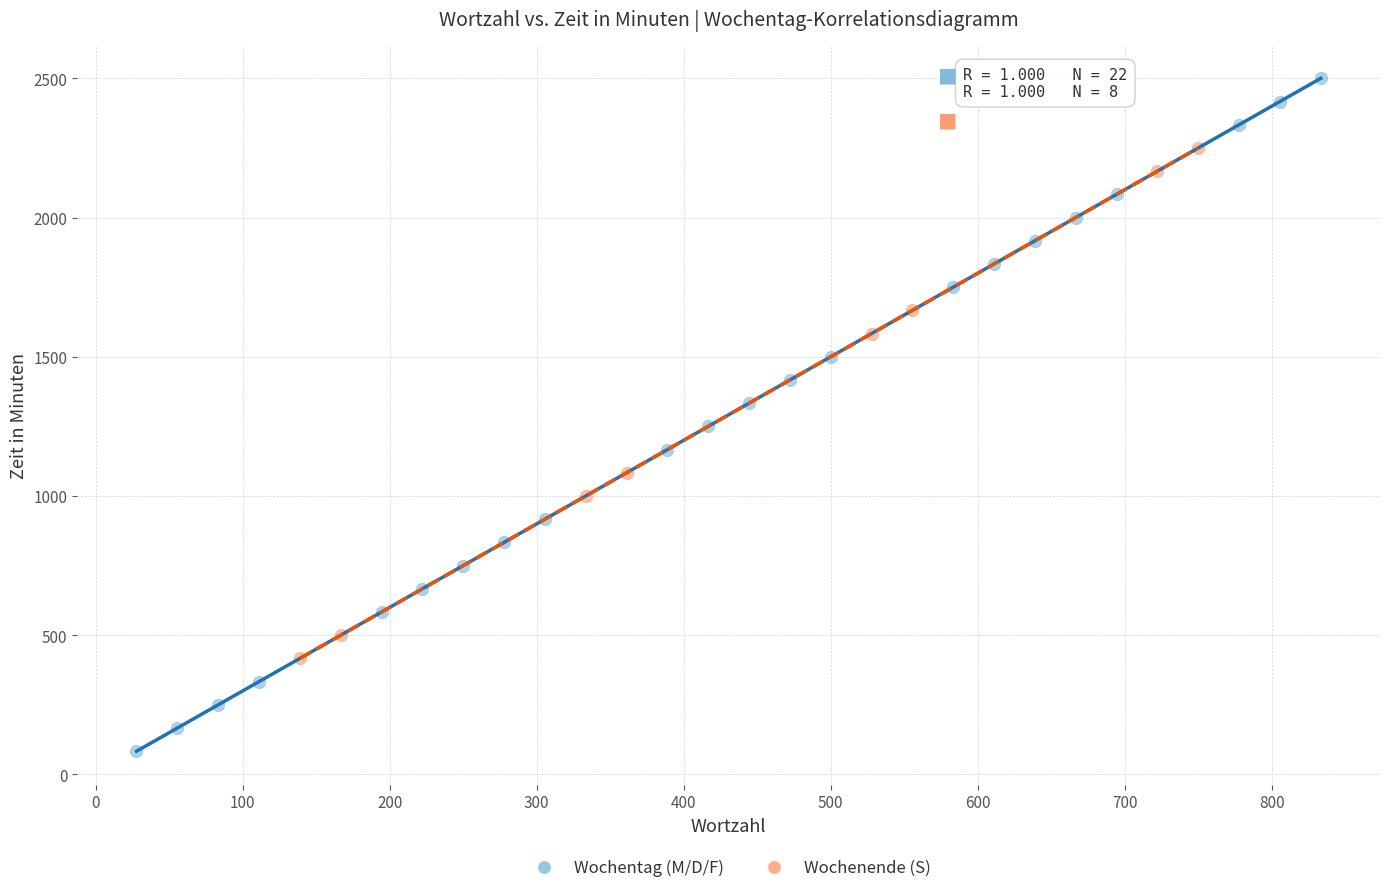

Which series reaches the maximum Y coordinate?

Wochentag (M/D/F)